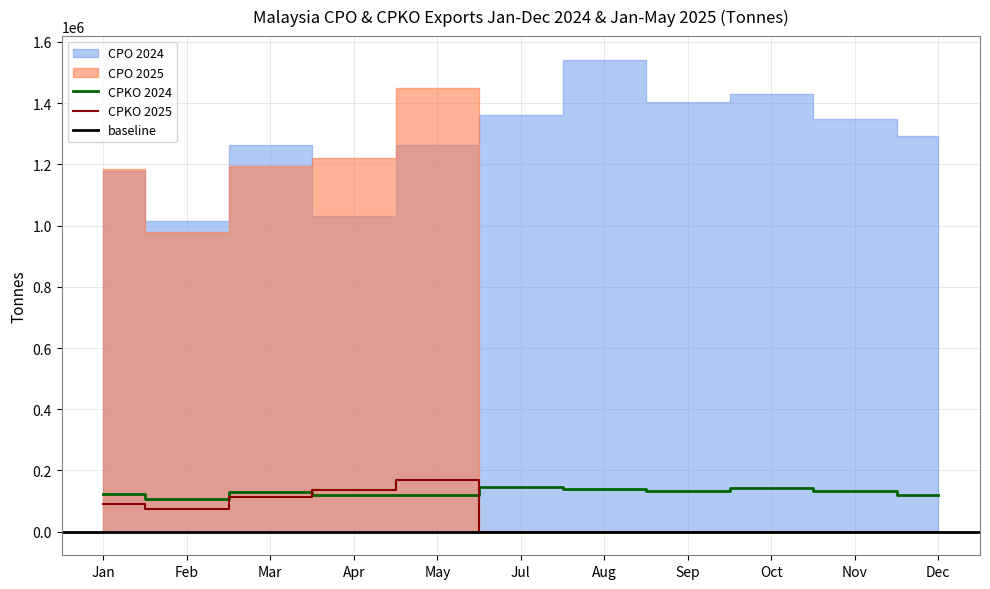

The CPKO 2025 series shows 91863 at Sep. True or false?

False